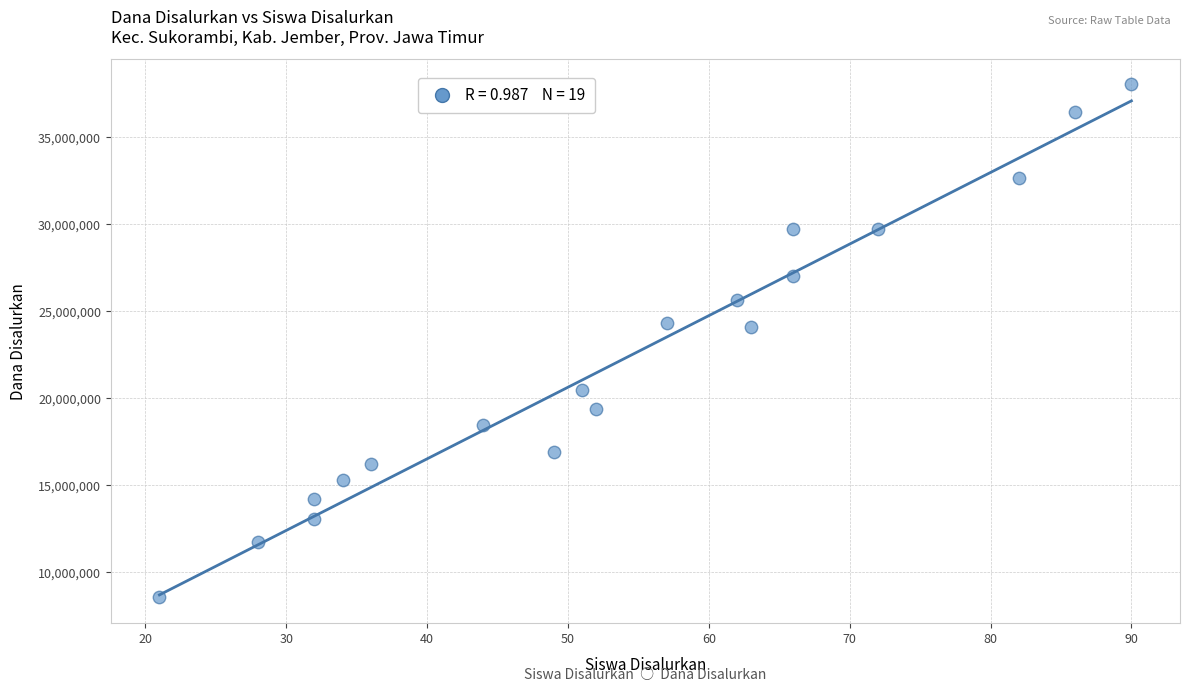

What is the range of Y values (max minus min)?

29475000